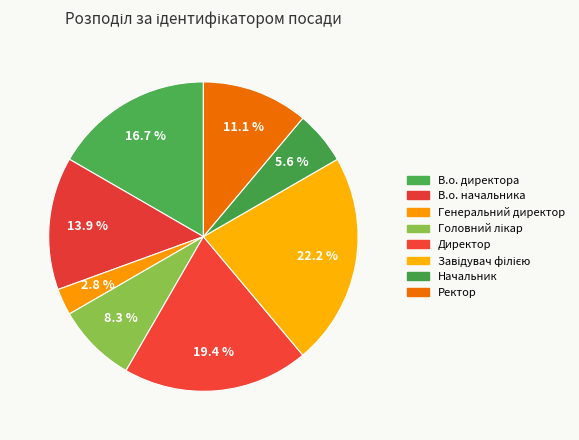

Which category has the smallest portion of the pie?

Генеральний директор